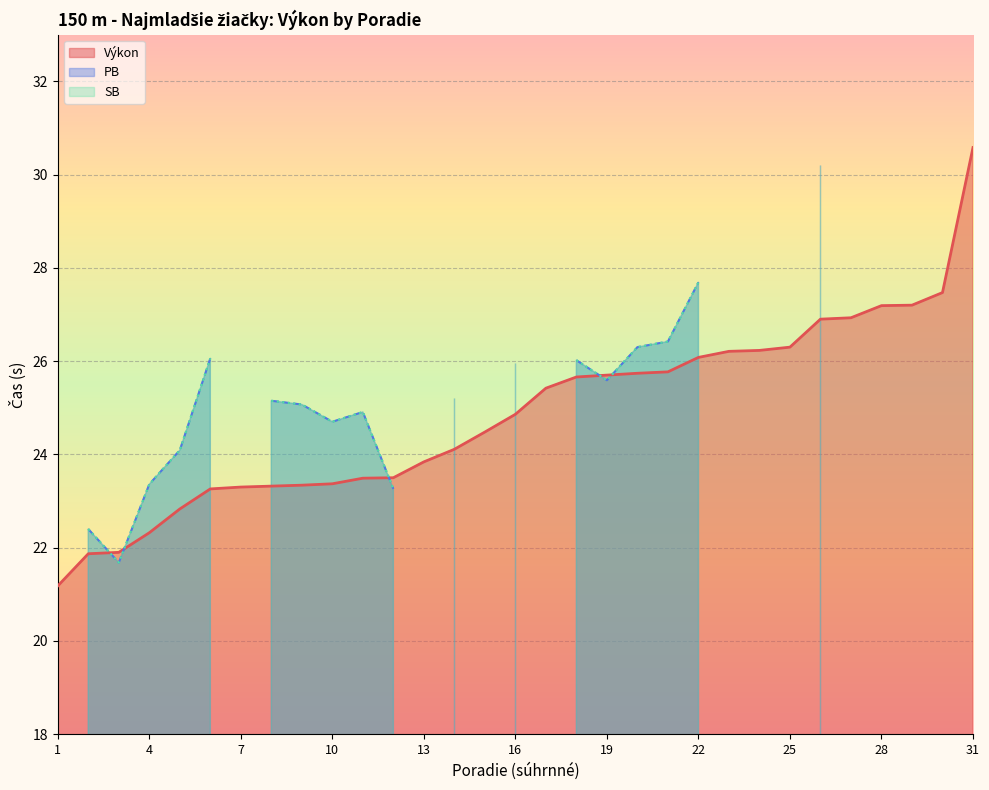

Count the number of categories in the chart.

31